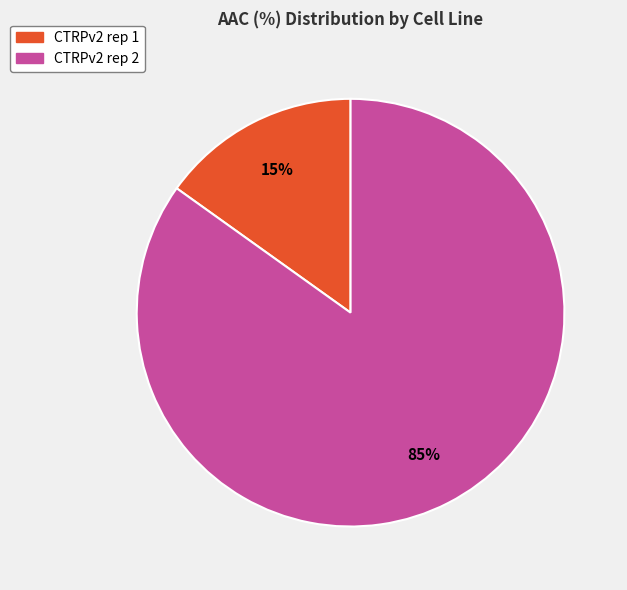

Count the number of slices in the pie.

2